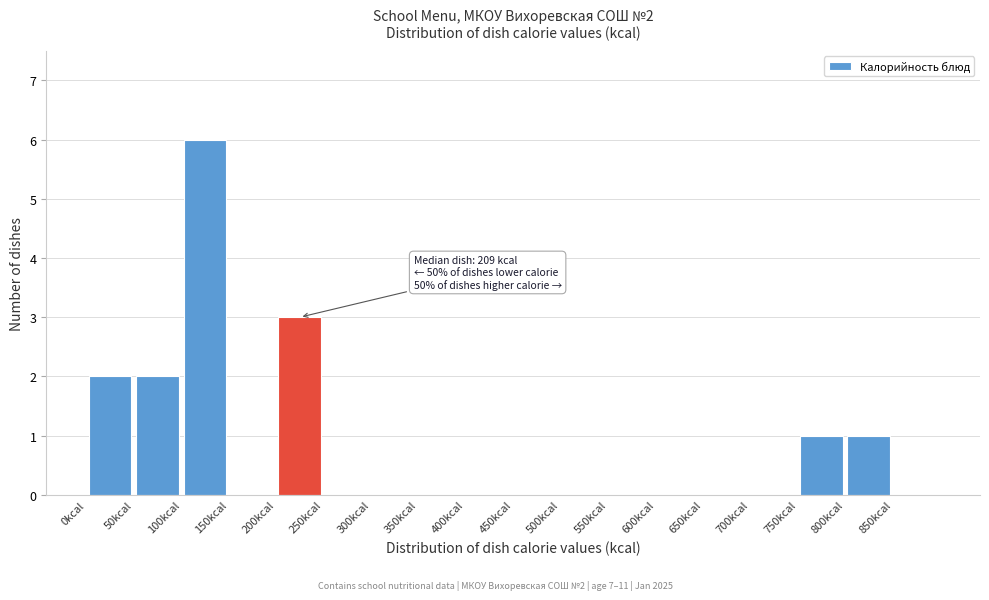

Which range on the x-axis has the tallest bar?

100 to 150